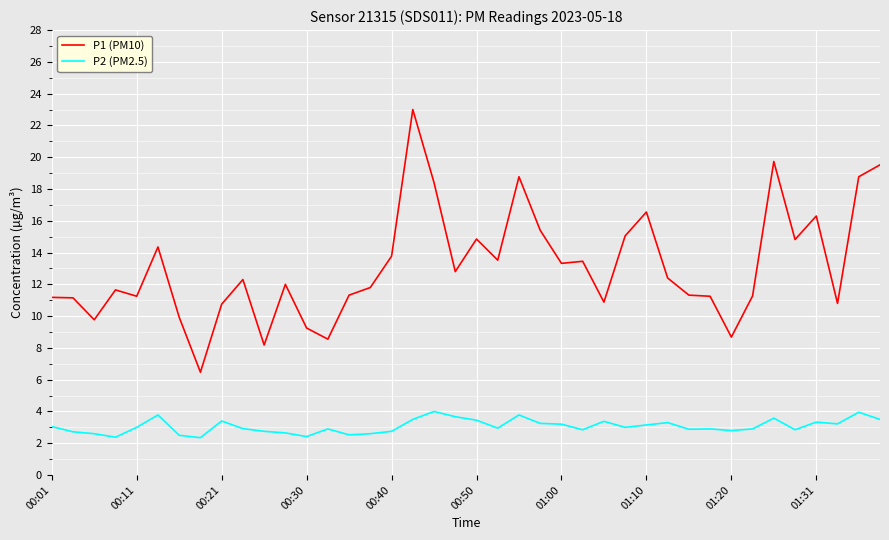

List the series in order of their overall mean, lowest first.

P2 (PM2.5), P1 (PM10)